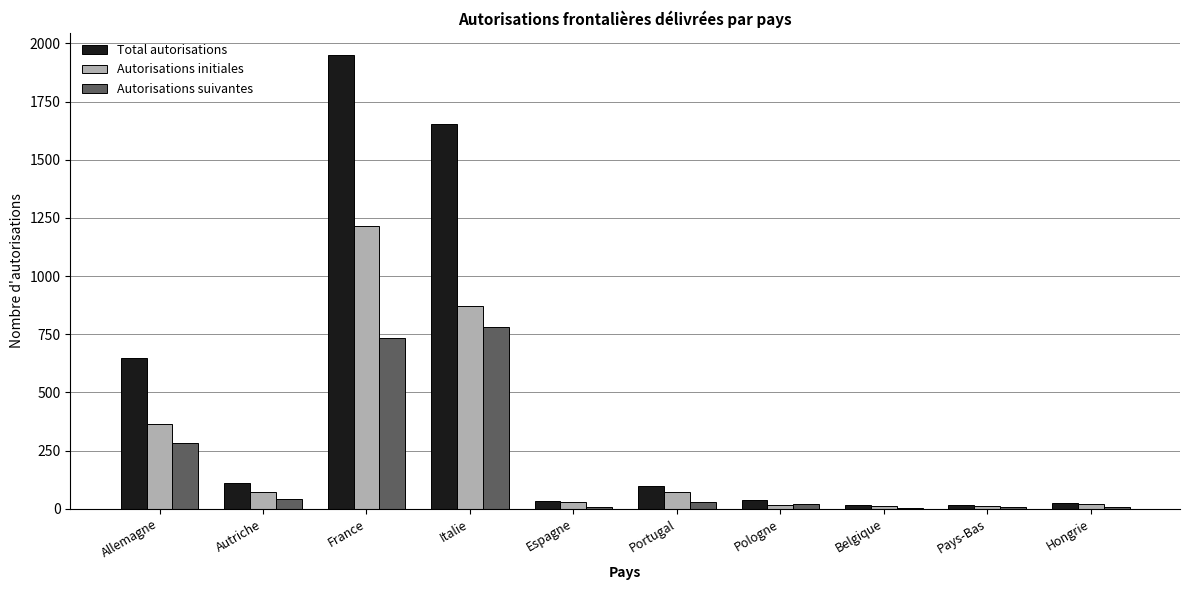

Are the bars grouped side by side (vs. stacked)?

Yes